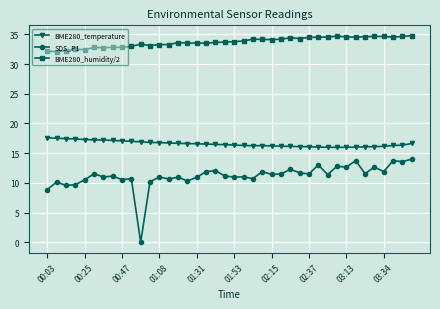

At how many categories does at least one series exceed 7?

40